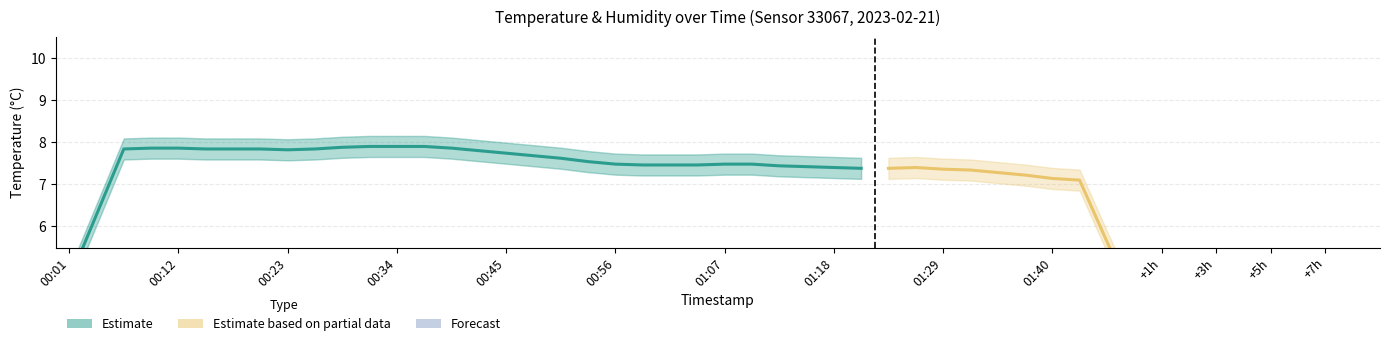

Which label corresponds to the largest value in the chart?

00:31